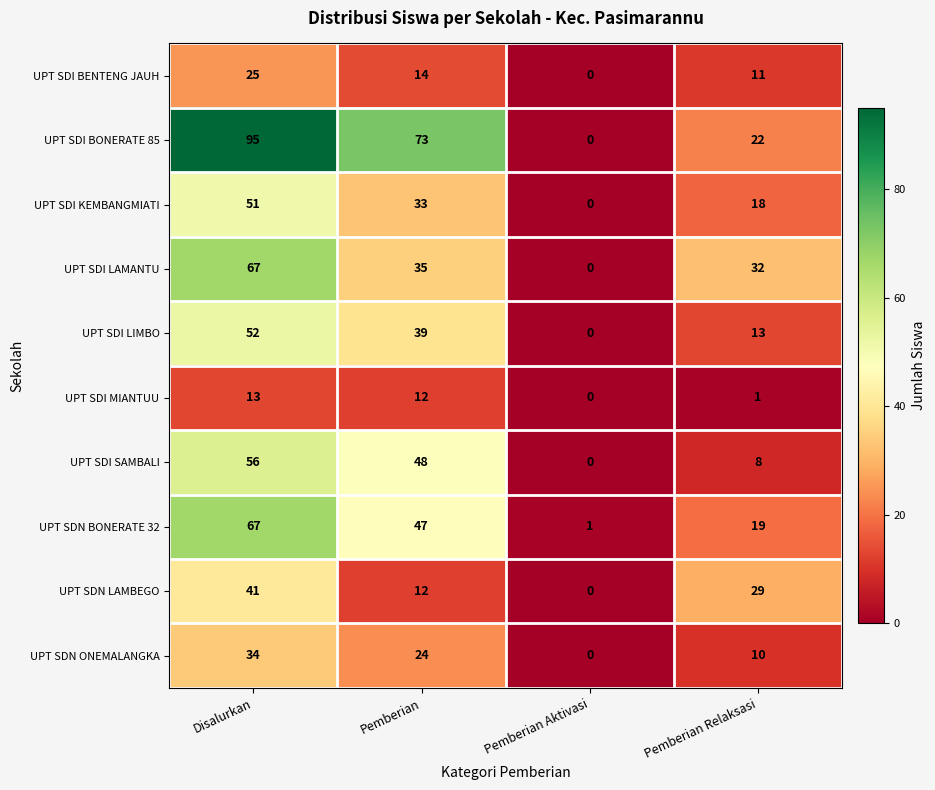

What is the maximum value shown in the chart?

95